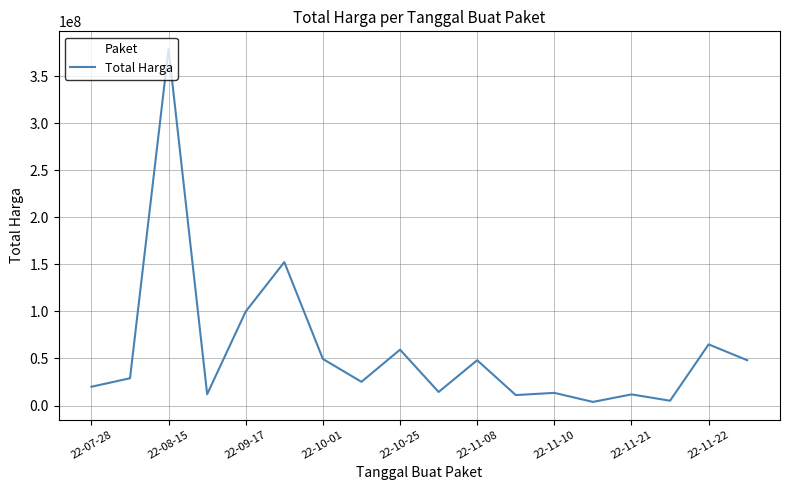

What is the smallest value displayed?

3825000